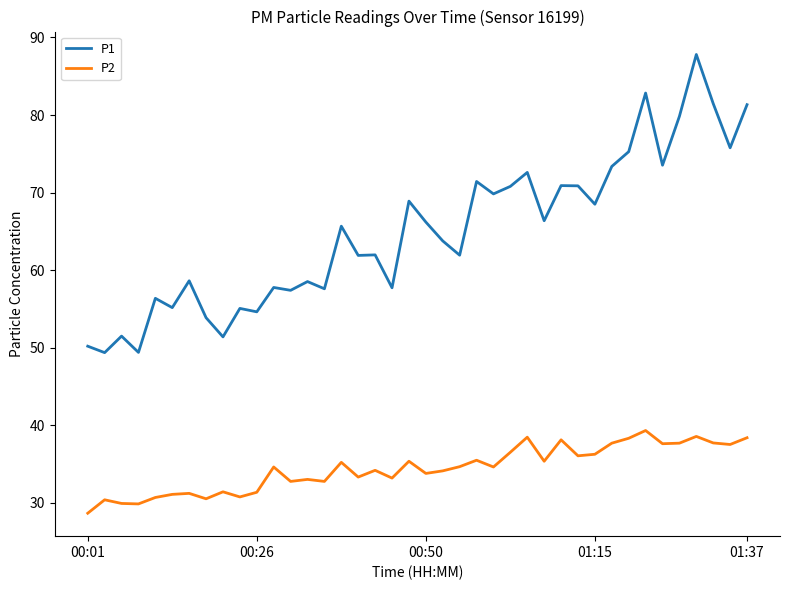

In P1, how many points are higher than both neighbors (excluding endpoints)?

14